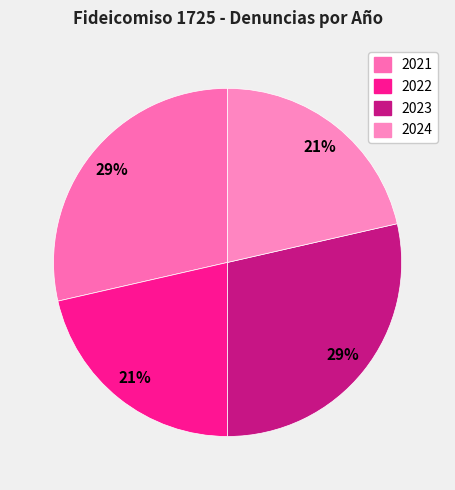

What percentage do 2024 and 2021 together represent?

50.0%